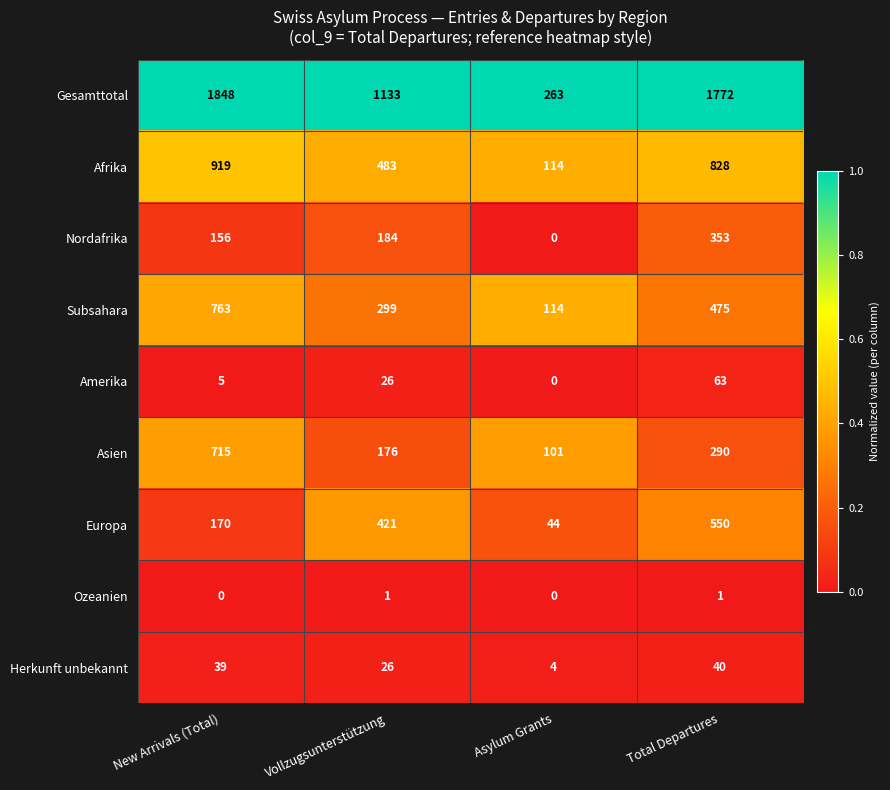

Where is Herkunft unbekannt nearest to the value 22?

Vollzugsunterstützung